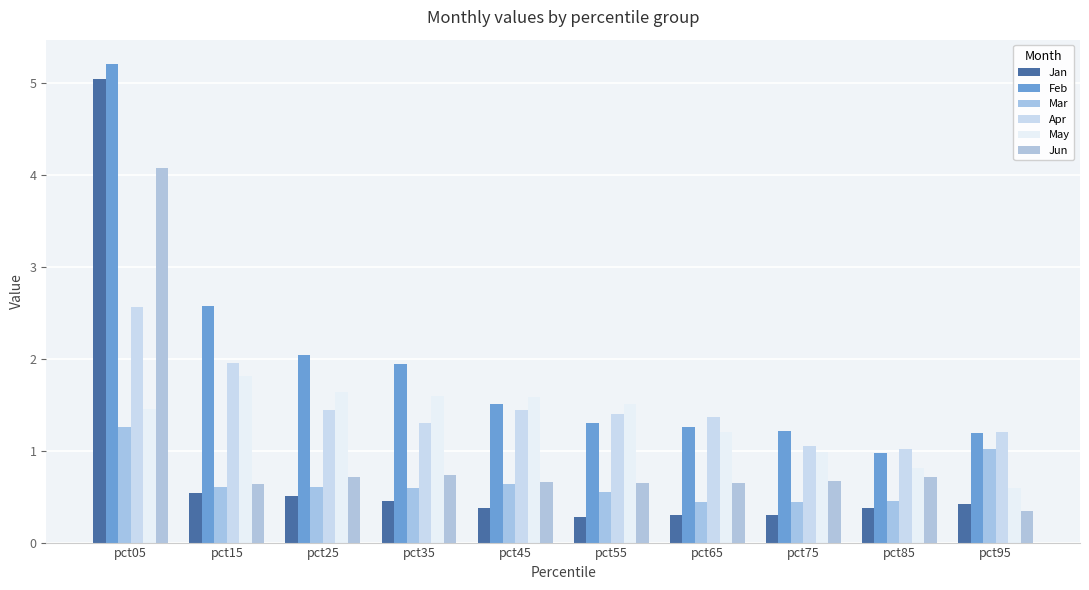

Reading left to right, what are all the values shown in this chart?

Jan: pct05=5.0	pct15=0.5	pct25=0.5	pct35=0.4	pct45=0.4	pct55=0.3	pct65=0.3	pct75=0.3	pct85=0.4	pct95=0.4
Feb: pct05=5.2	pct15=2.6	pct25=2.0	pct35=1.9	pct45=1.5	pct55=1.3	pct65=1.3	pct75=1.2	pct85=1.0	pct95=1.2
Mar: pct05=1.3	pct15=0.6	pct25=0.6	pct35=0.6	pct45=0.6	pct55=0.5	pct65=0.4	pct75=0.4	pct85=0.5	pct95=1.0
Apr: pct05=2.6	pct15=2.0	pct25=1.4	pct35=1.3	pct45=1.4	pct55=1.4	pct65=1.4	pct75=1.1	pct85=1.0	pct95=1.2
May: pct05=1.5	pct15=1.8	pct25=1.6	pct35=1.6	pct45=1.6	pct55=1.5	pct65=1.2	pct75=1.0	pct85=0.8	pct95=0.6
Jun: pct05=4.1	pct15=0.6	pct25=0.7	pct35=0.7	pct45=0.7	pct55=0.7	pct65=0.6	pct75=0.7	pct85=0.7	pct95=0.3